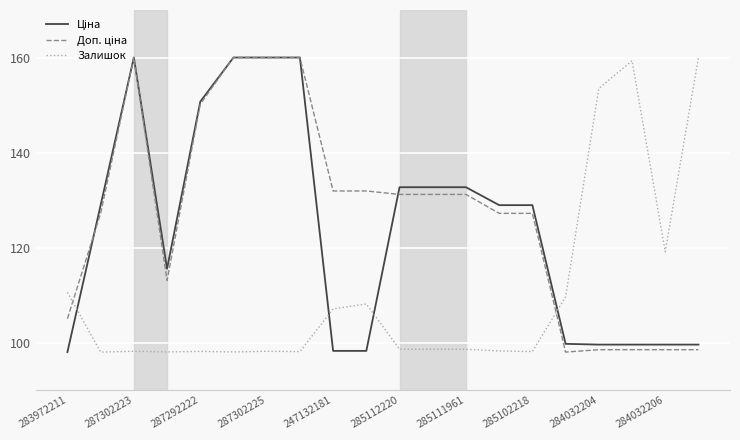

What is the minimum value shown in the chart?

98.0